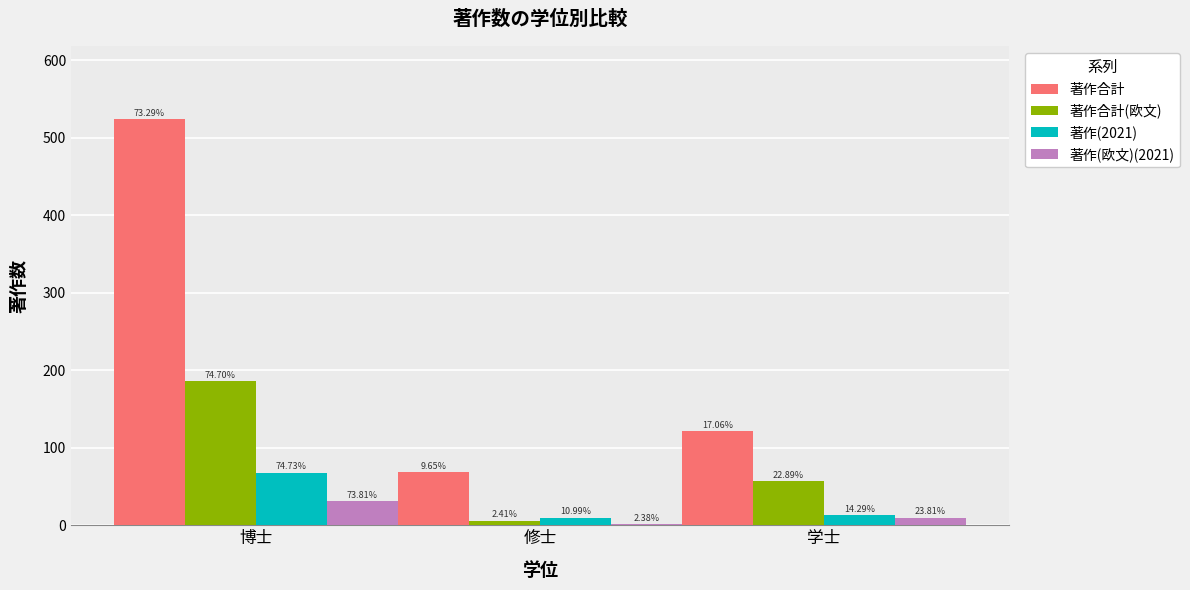

The 著作(欧文)(2021) series shows 31 at 博士. True or false?

True